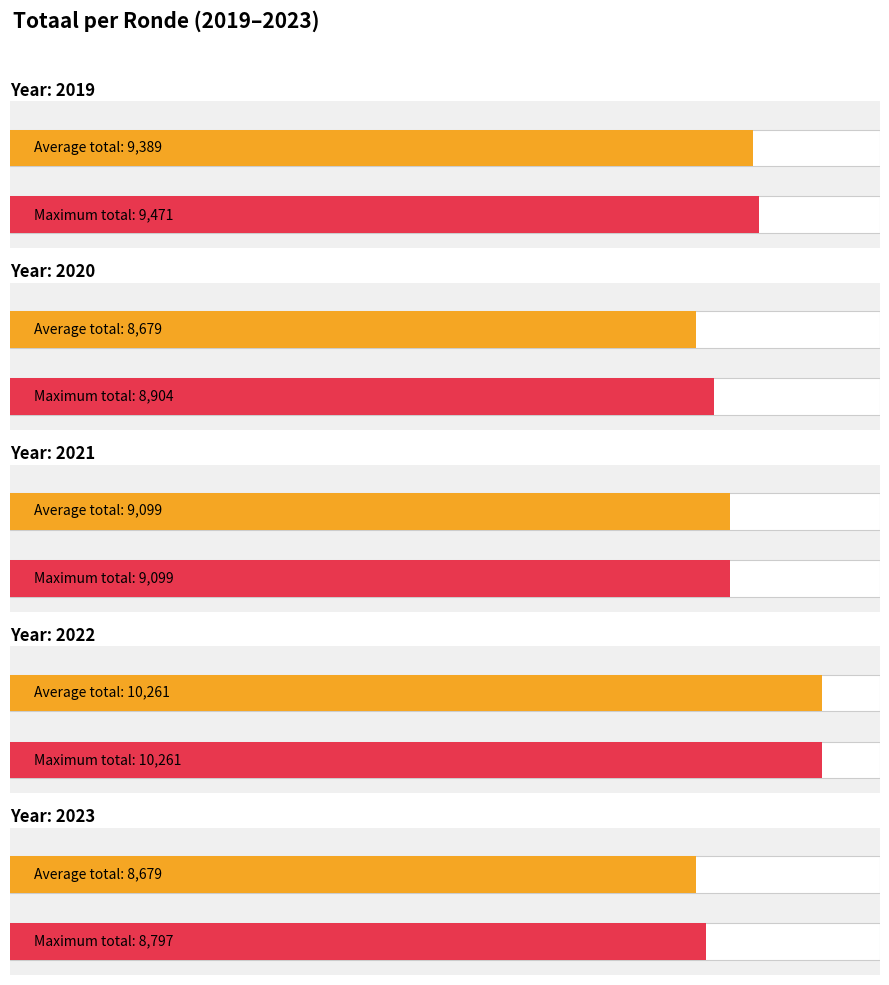

Which has a higher value, 2023 Opmaak - goedgekeurd or 2019 opmaak - goedgekeurd?

2019 opmaak - goedgekeurd